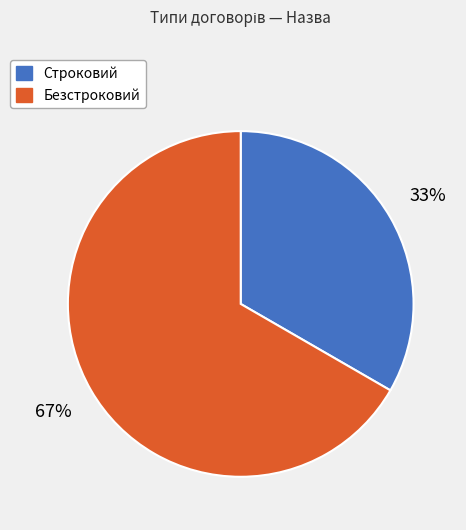

Rank the categories by value from highest to lowest.

Безстроковий, Строковий